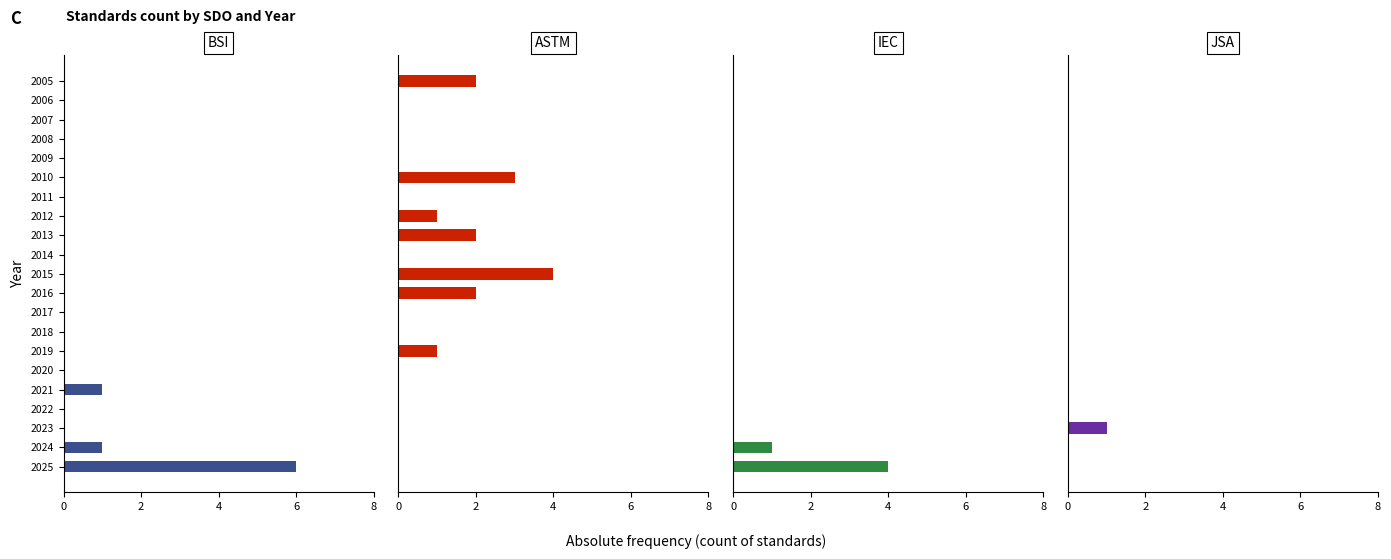

Which series has the widest spread of values?

BSI